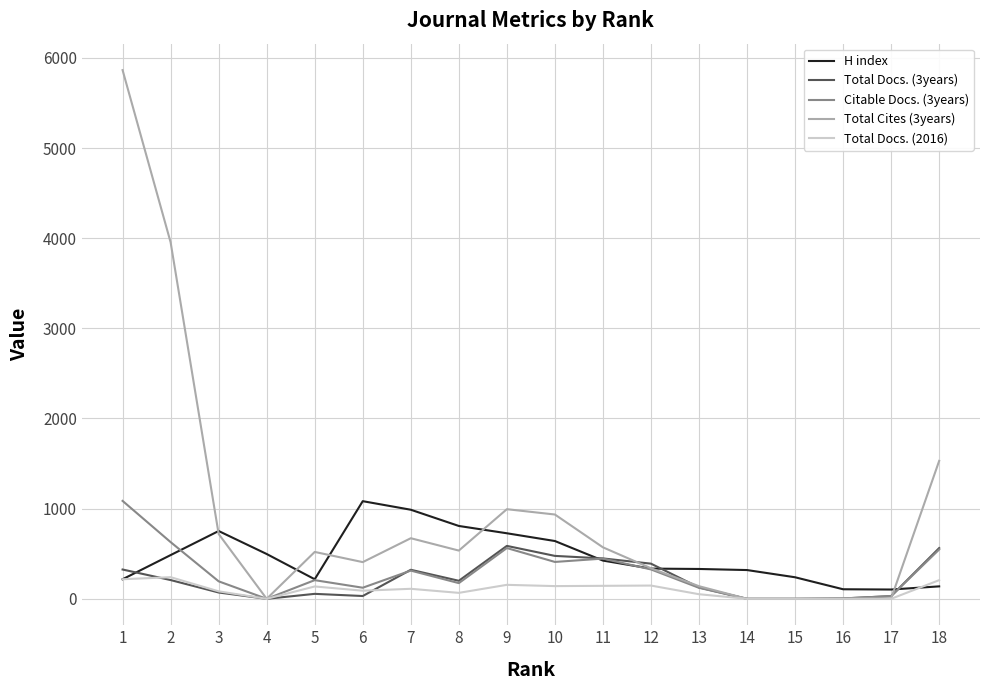

Which series has the widest spread of values?

Total Cites (3years)